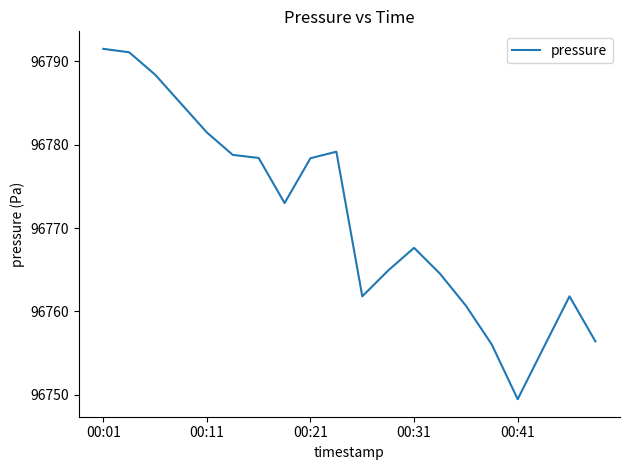

True or false: the data has more than 2 interior local peaks.

True